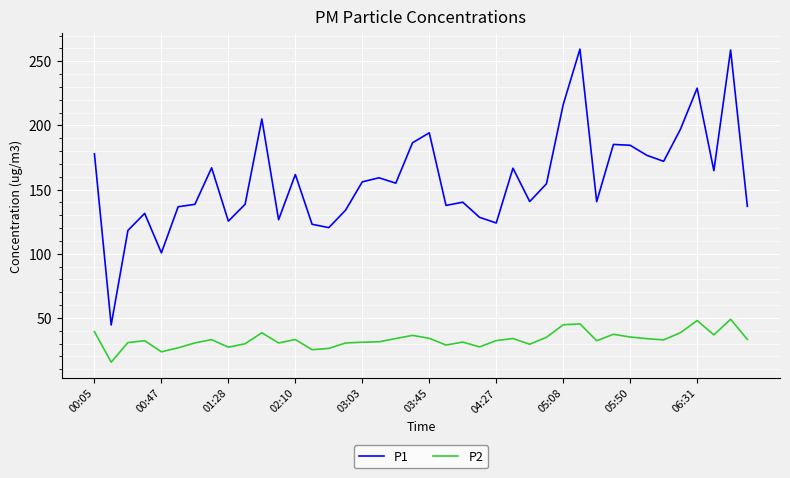

Does the chart have visible grid lines?

Yes